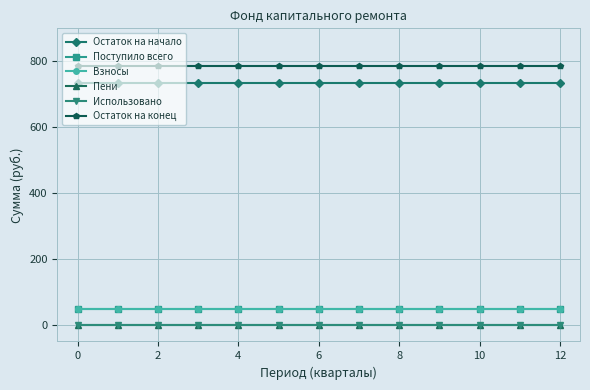

At how many categories does at least one series exceed 513?

13